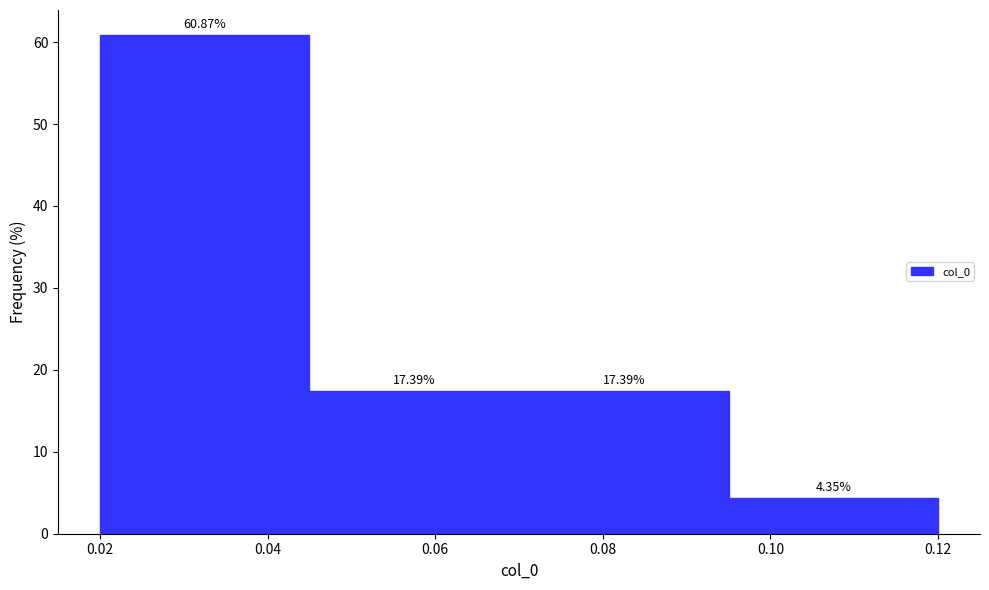

Reading left to right, transcribe this chart: for each bar, give the range it covers on the x-axis and its height.

0.020 to 0.045: 60.87
0.045 to 0.070: 17.39
0.070 to 0.095: 17.39
0.095 to 0.120: 4.35